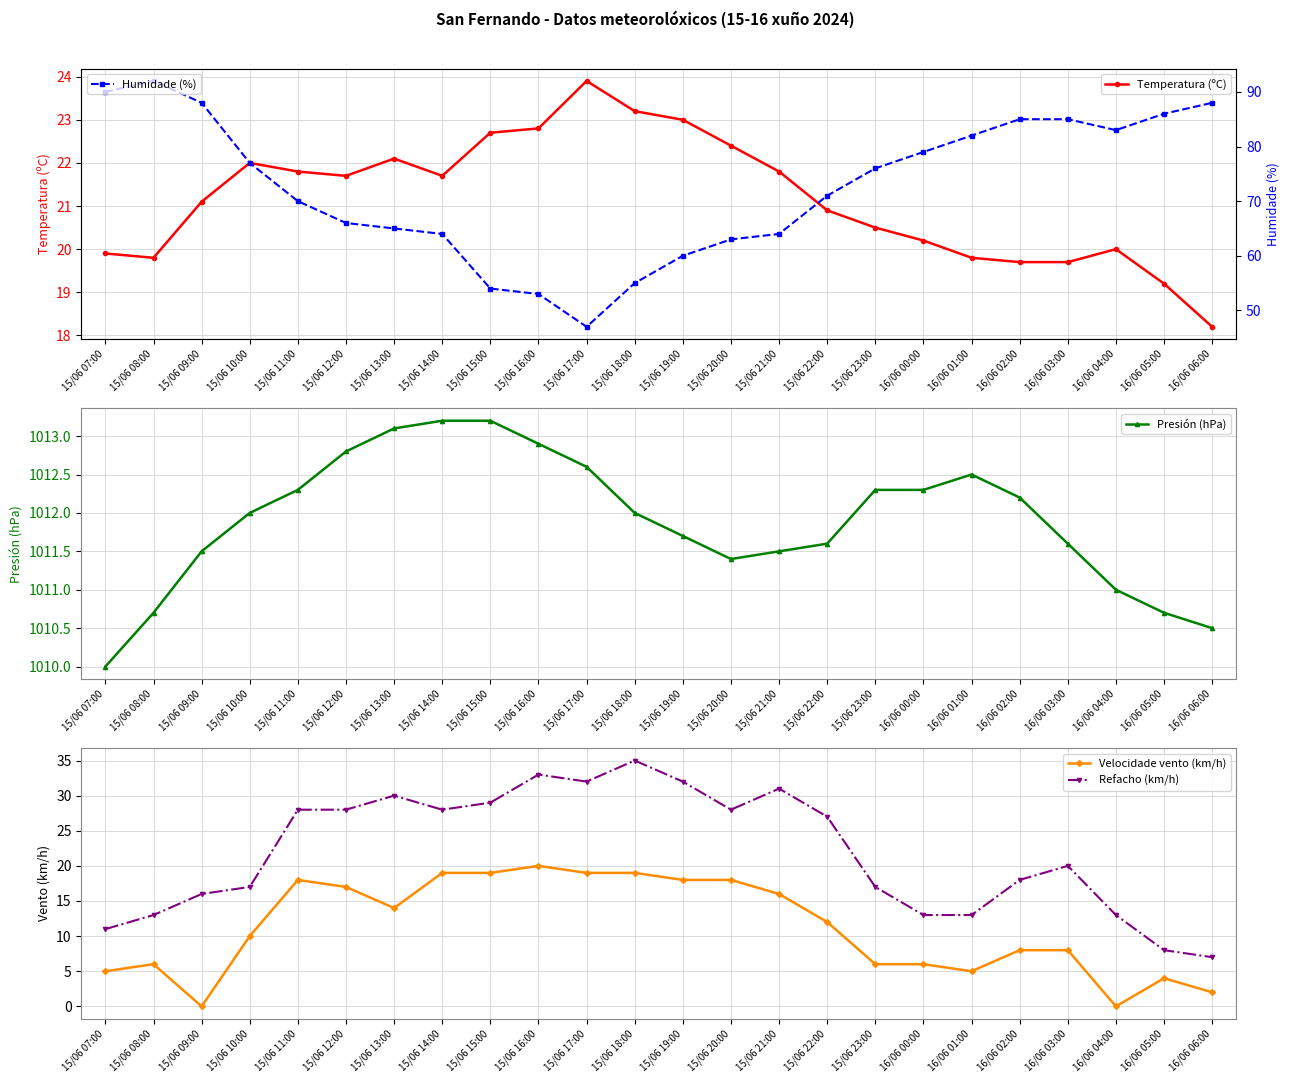

At which category does Temperatura (ºC) reach its first local peak?

15/06 10:00